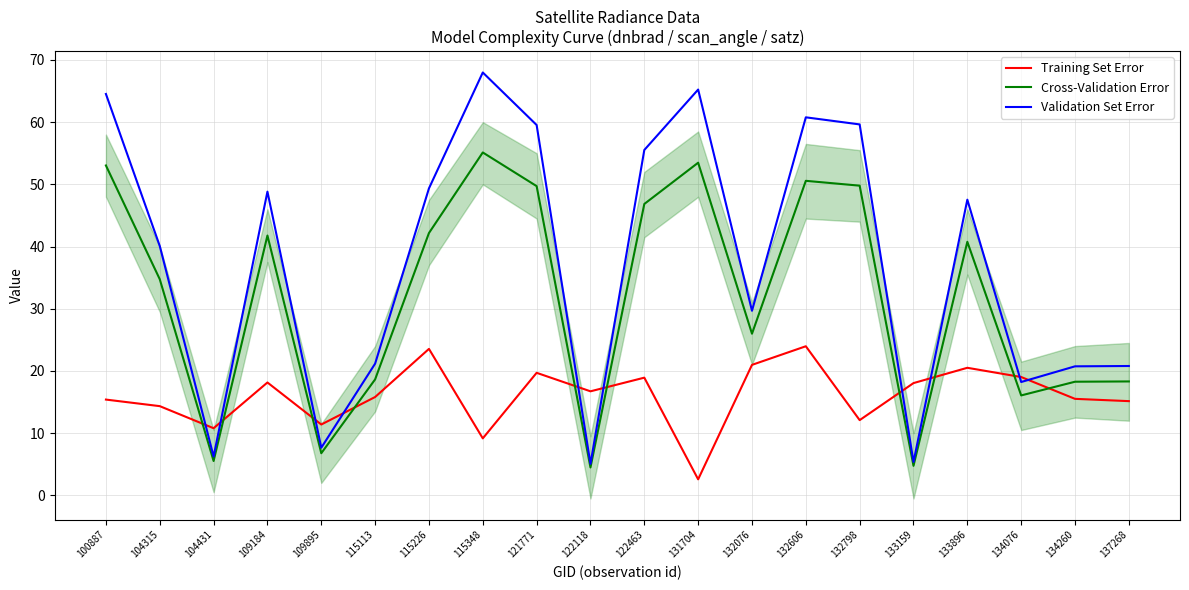

Which category has the highest value in the Training Set Error series?

132606